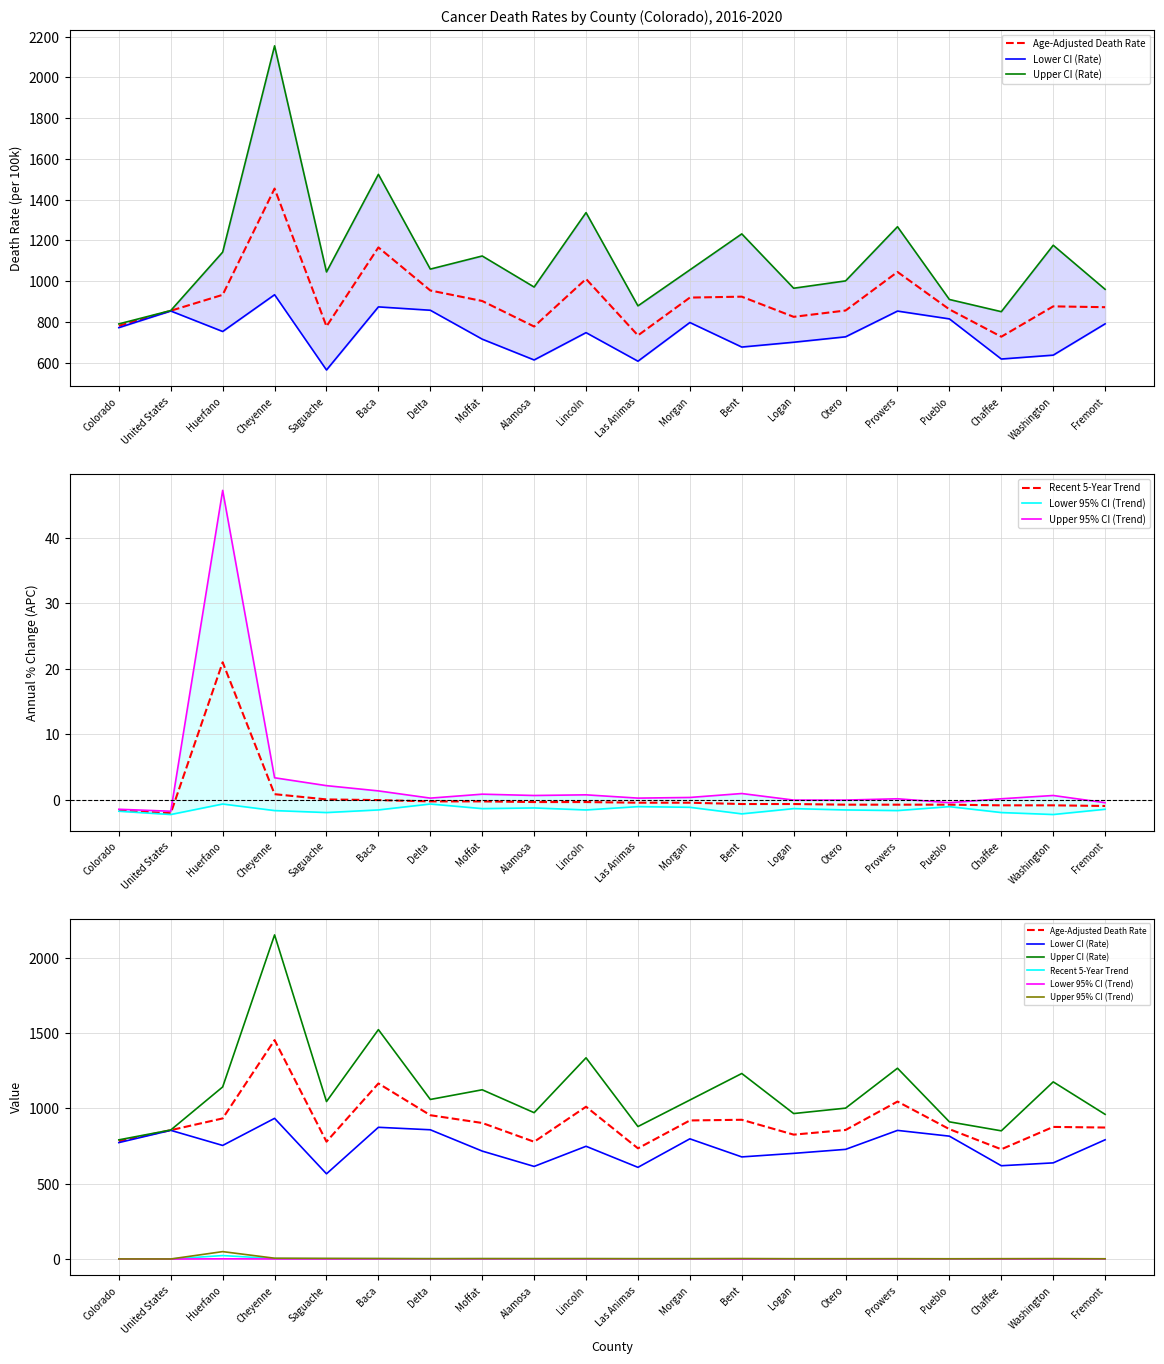

The Lower CI (Rate) series shows 448.3 at Moffat. True or false?

False